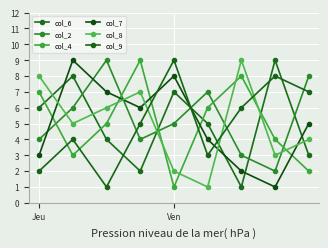

Which series has the largest total across all categories?

col_2